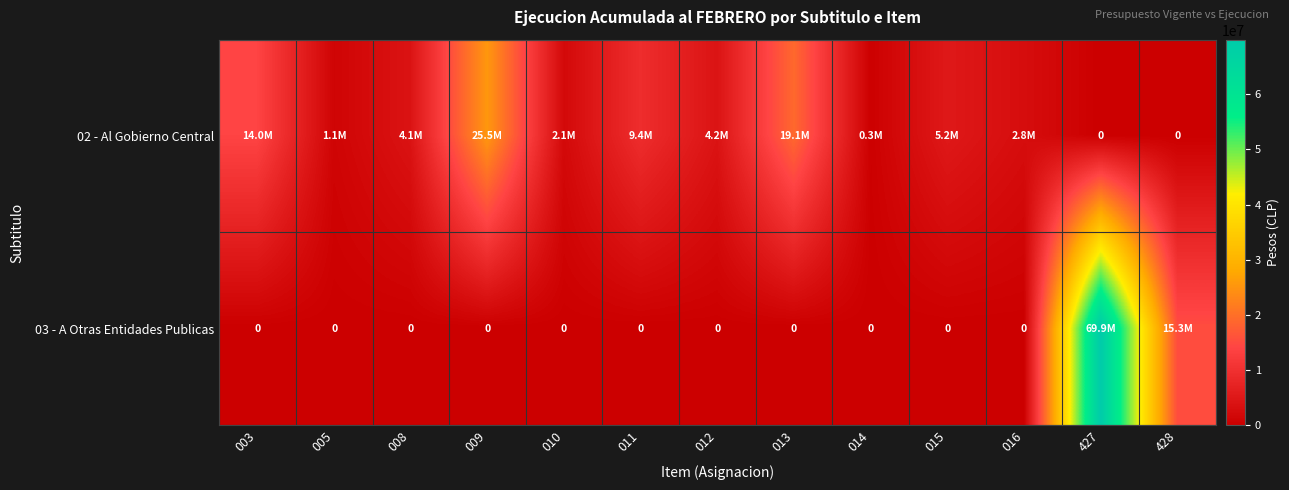

At which category does the chart reach its minimum across all series?

427